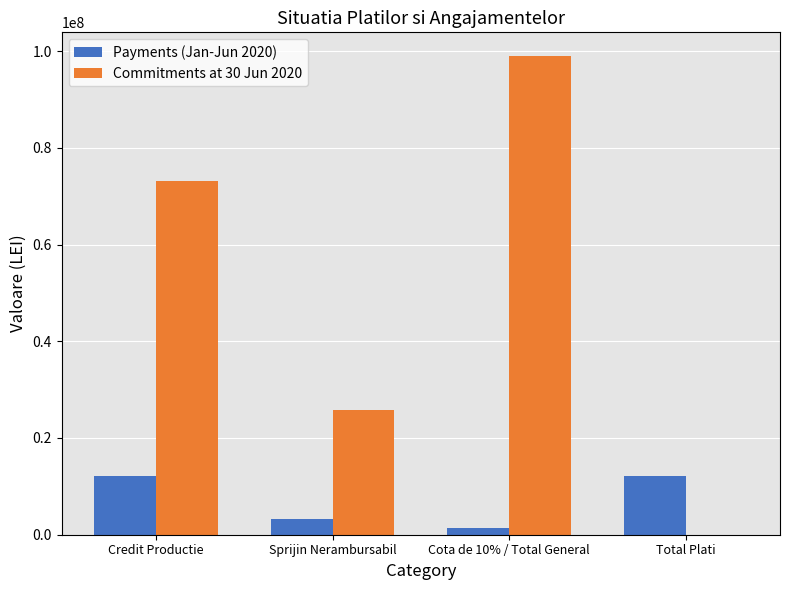

True or false: Payments (Jan-Jun 2020) has a value of 12189349 at Total Plati.

True